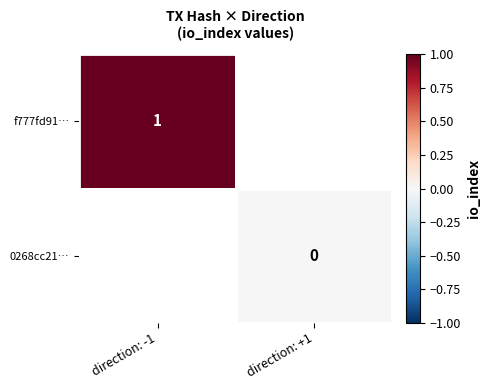

The f777fd91… series shows 1 at direction: -1. True or false?

True